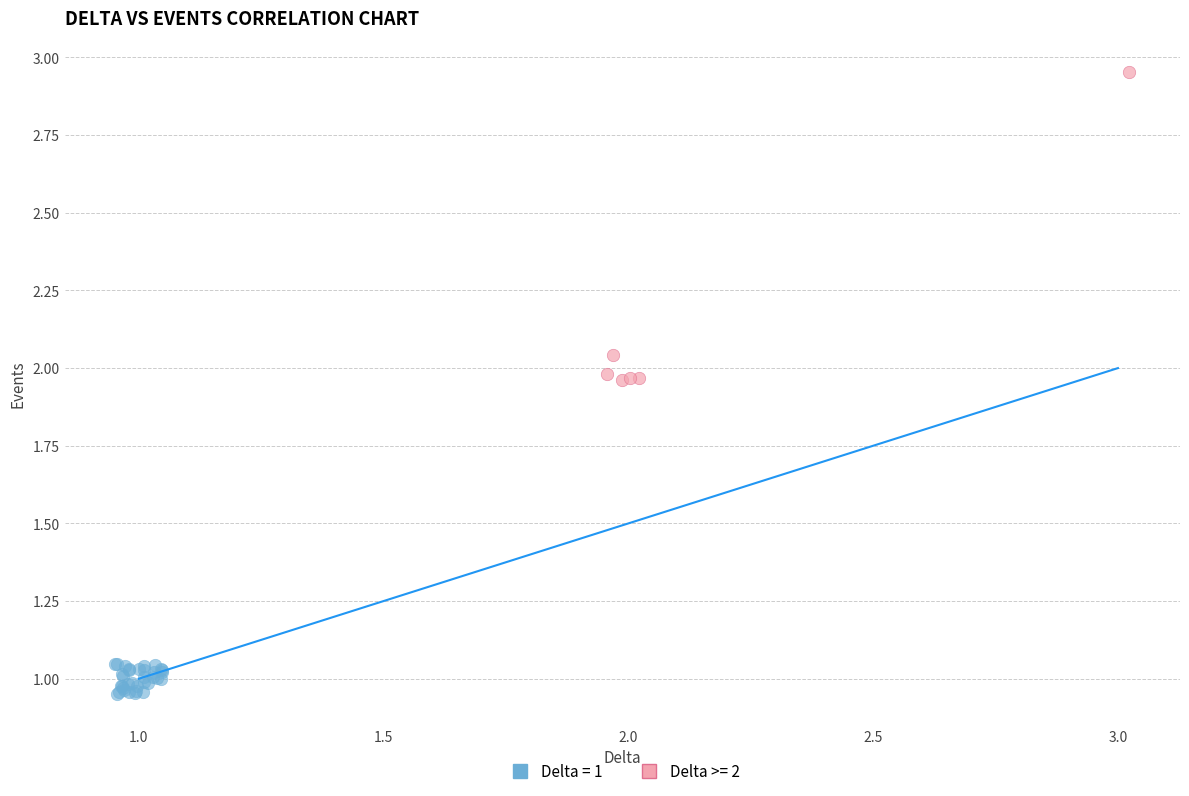

Which series has the largest Y range (max minus min)?

Delta >= 2